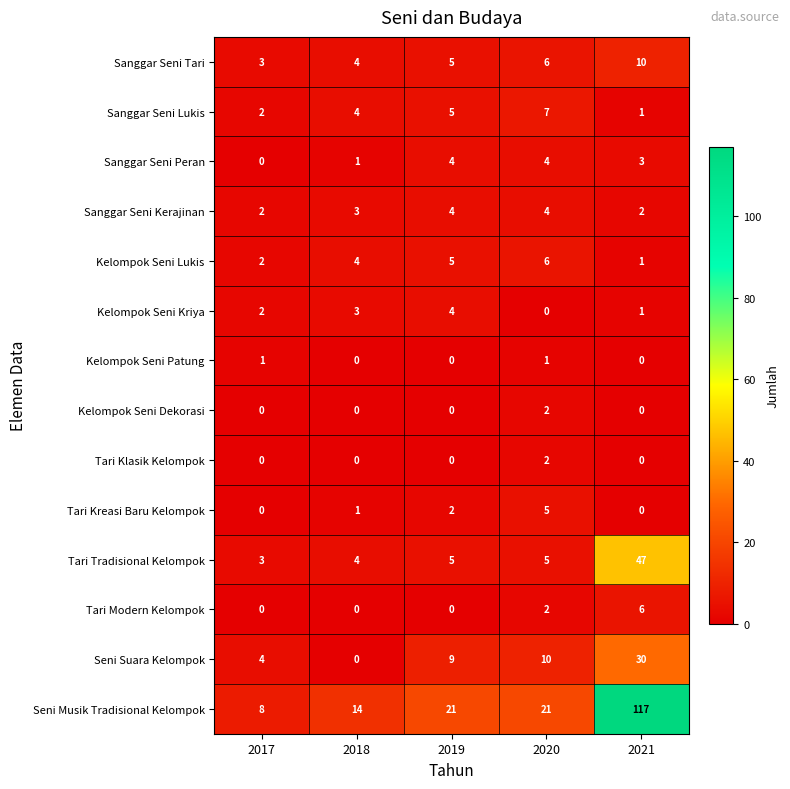

What is the total value across all series at 2017?

27